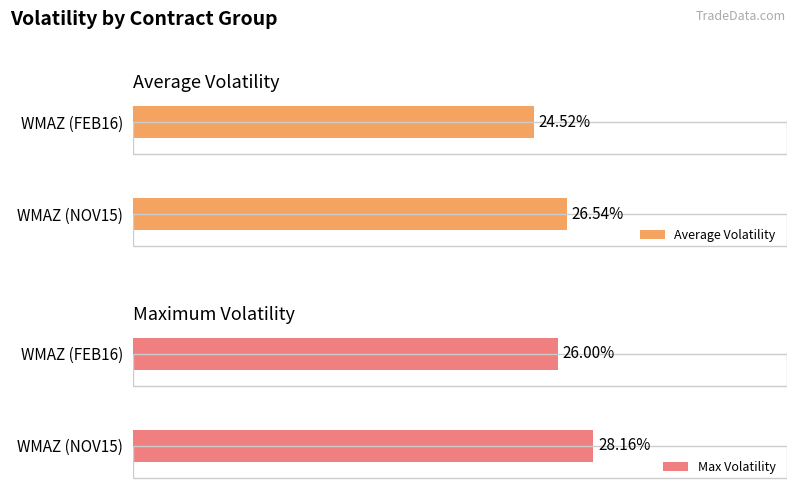

Count the number of categories in the chart.

2